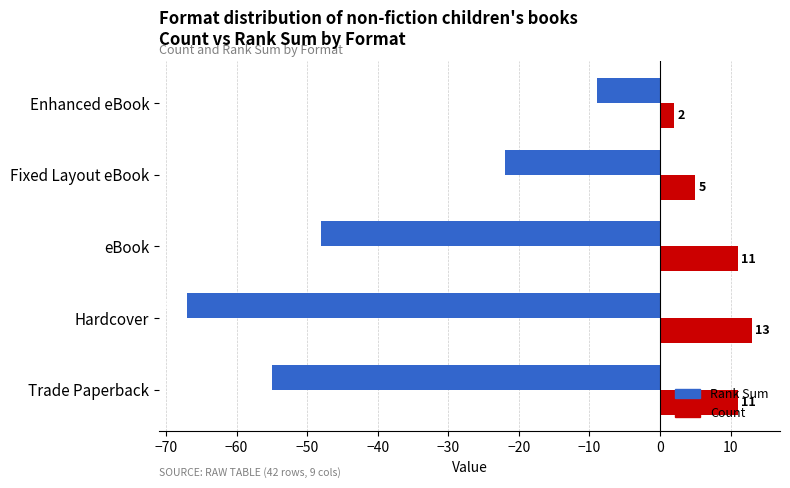

What is the total value across all series at Hardcover?

-54